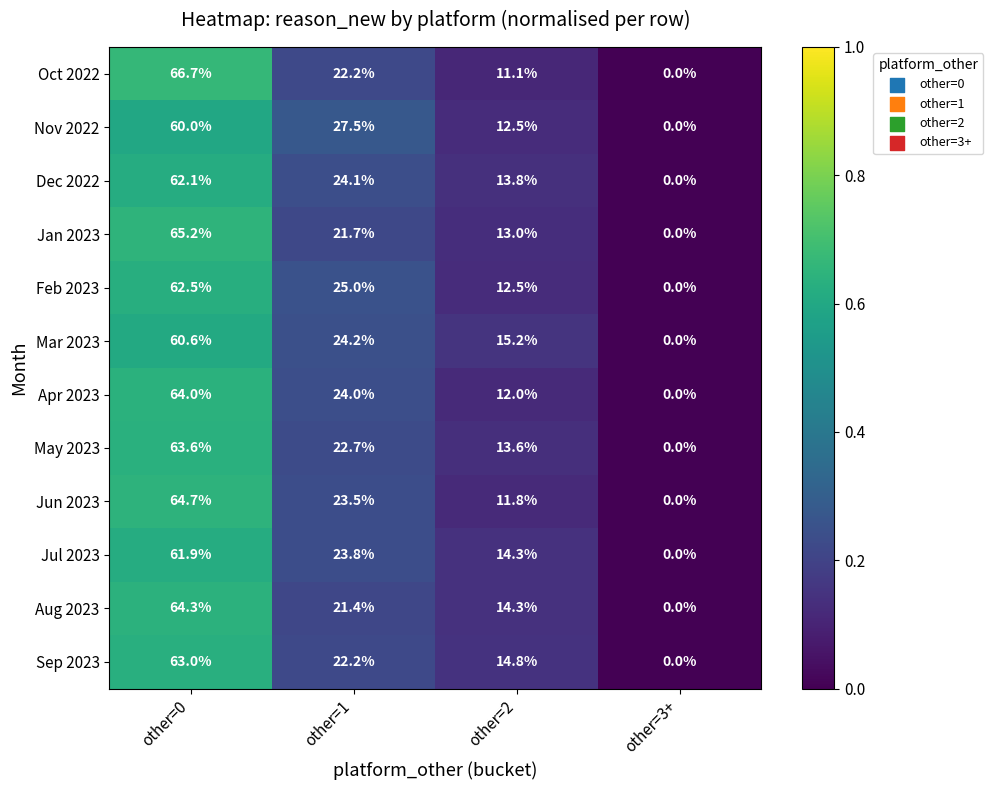

How many categories are shown in the chart?

4